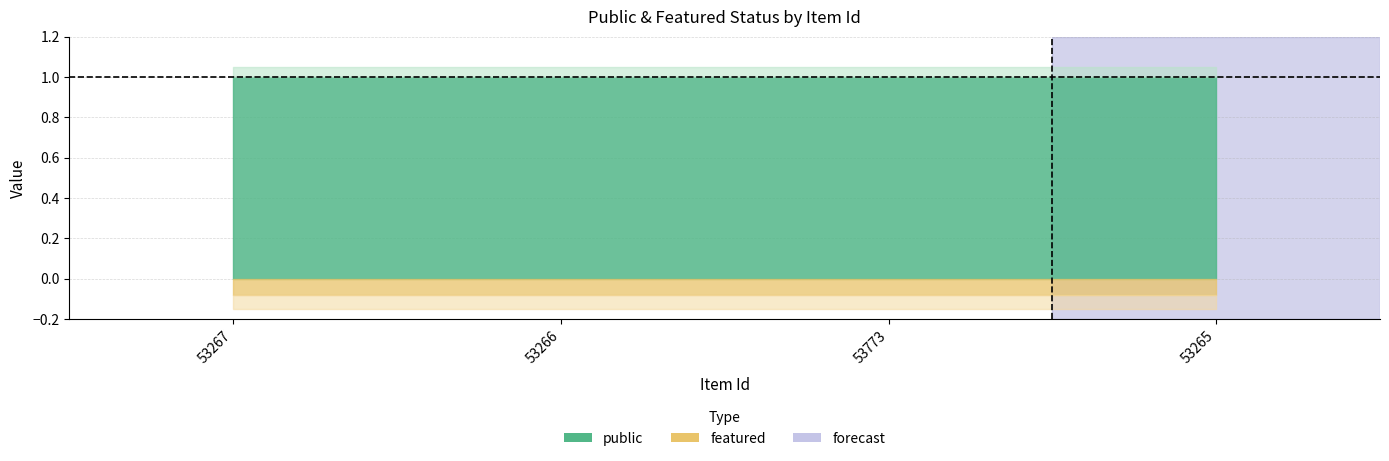

Rank the categories by public value from highest to lowest.

53267, 53266, 53773, 53265